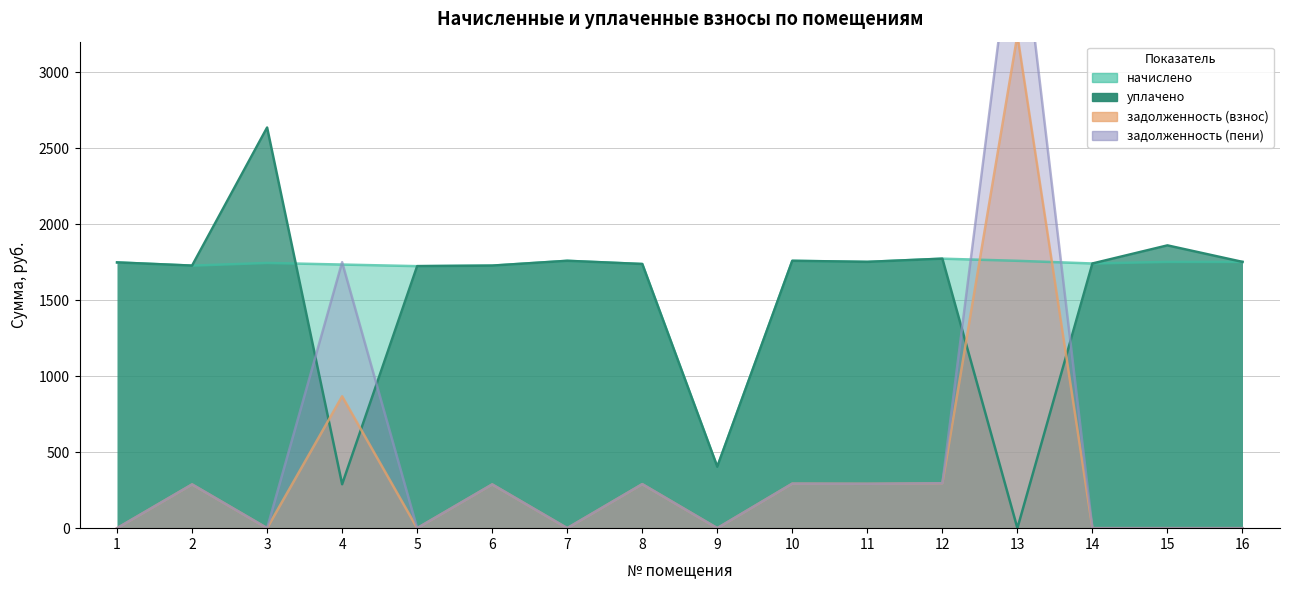

Rank the series by their maximum value, from lowest to highest.

начислено, уплачено, задолженность (взнос), задолженность (пени)